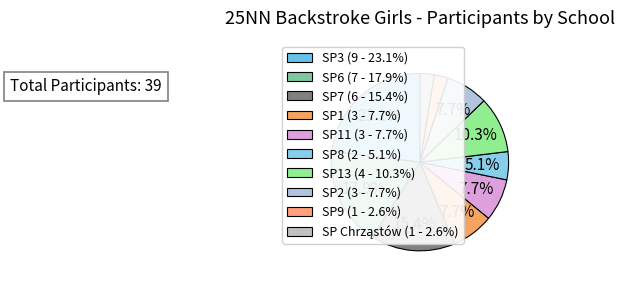

How many slices are in this pie chart?

10